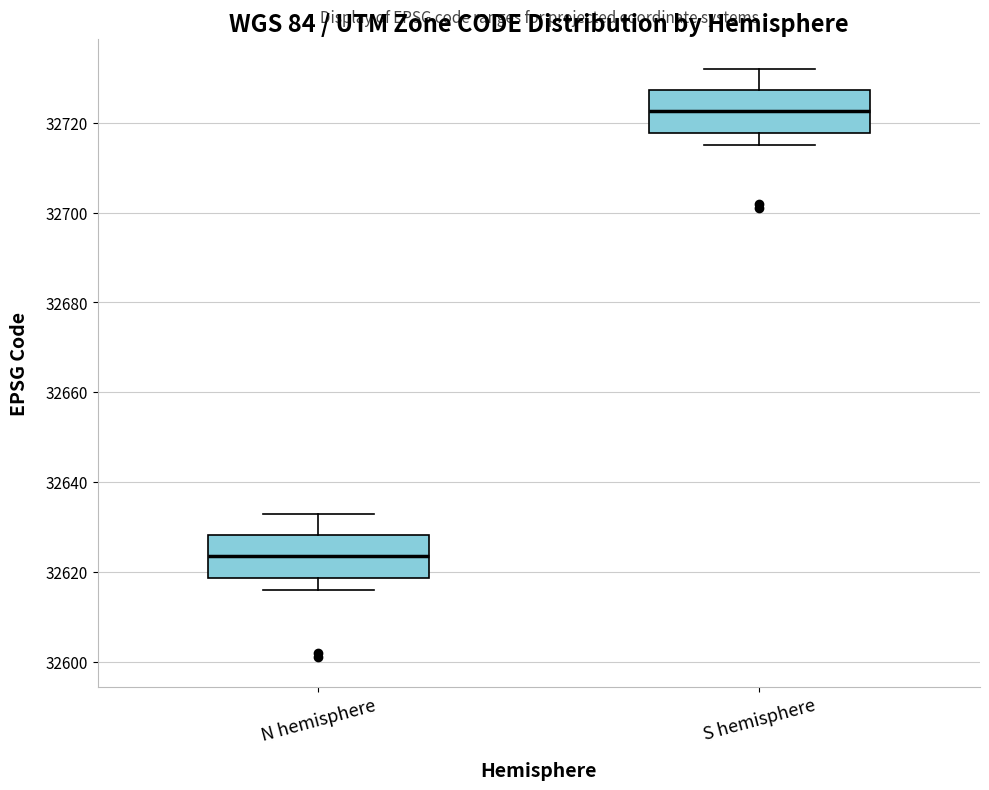

Where is the upper edge of the box for N hemisphere on the y-axis? The values are not printed on the chart, so give them approximately, as read against the axis.

32628